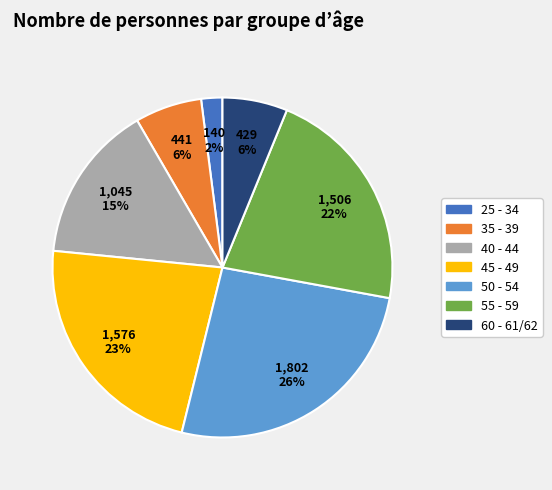

Does any single category account for the majority?

No